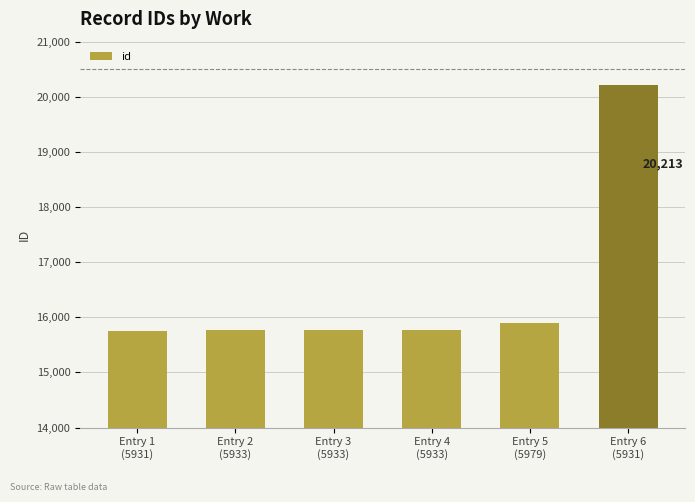

What is the approximate value at Entry 2
(5933), to the nearest 10?

15760